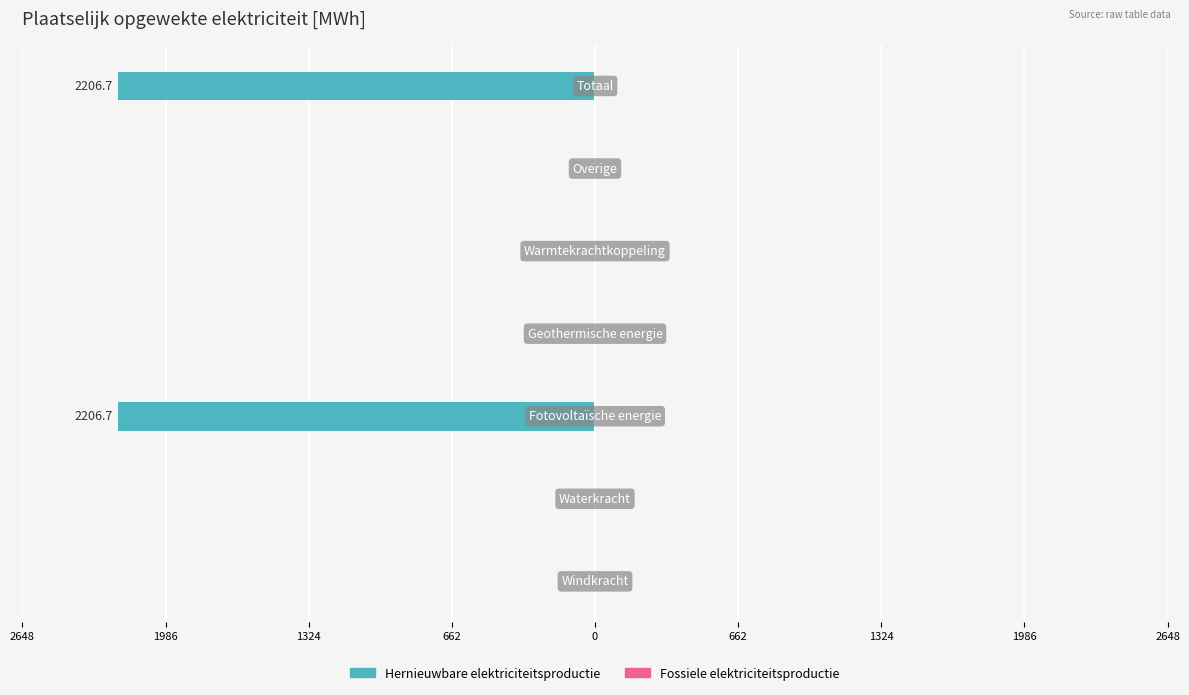

Are the bars horizontal?

Yes